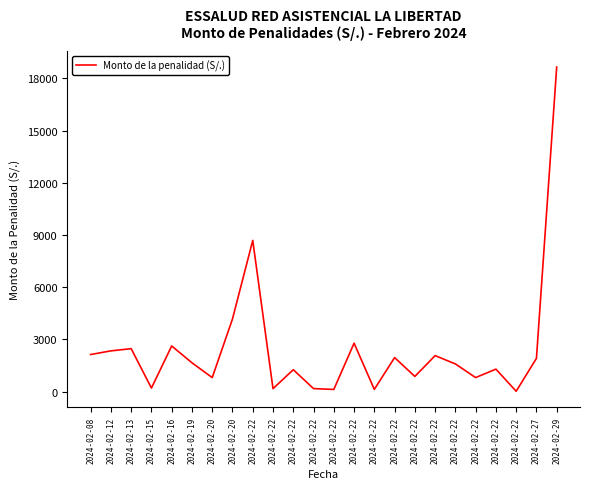

Reading right to left, extract all data points from this chart.

2024-02-29=18657.3	2024-02-27=1905.5	2024-02-22=14.2	2024-02-22=1285.9	2024-02-22=801.4	2024-02-22=1585.9	2024-02-22=2063.0	2024-02-22=867.0	2024-02-22=1950.5	2024-02-22=121.6	2024-02-22=2776.6	2024-02-22=118.0	2024-02-22=167.9	2024-02-22=1253.6	2024-02-22=164.2	2024-02-22=8686.9	2024-02-20=4171.5	2024-02-20=800.0	2024-02-19=1652.0	2024-02-16=2618.4	2024-02-15=198.4	2024-02-13=2464.0	2024-02-12=2336.4	2024-02-08=2126.6